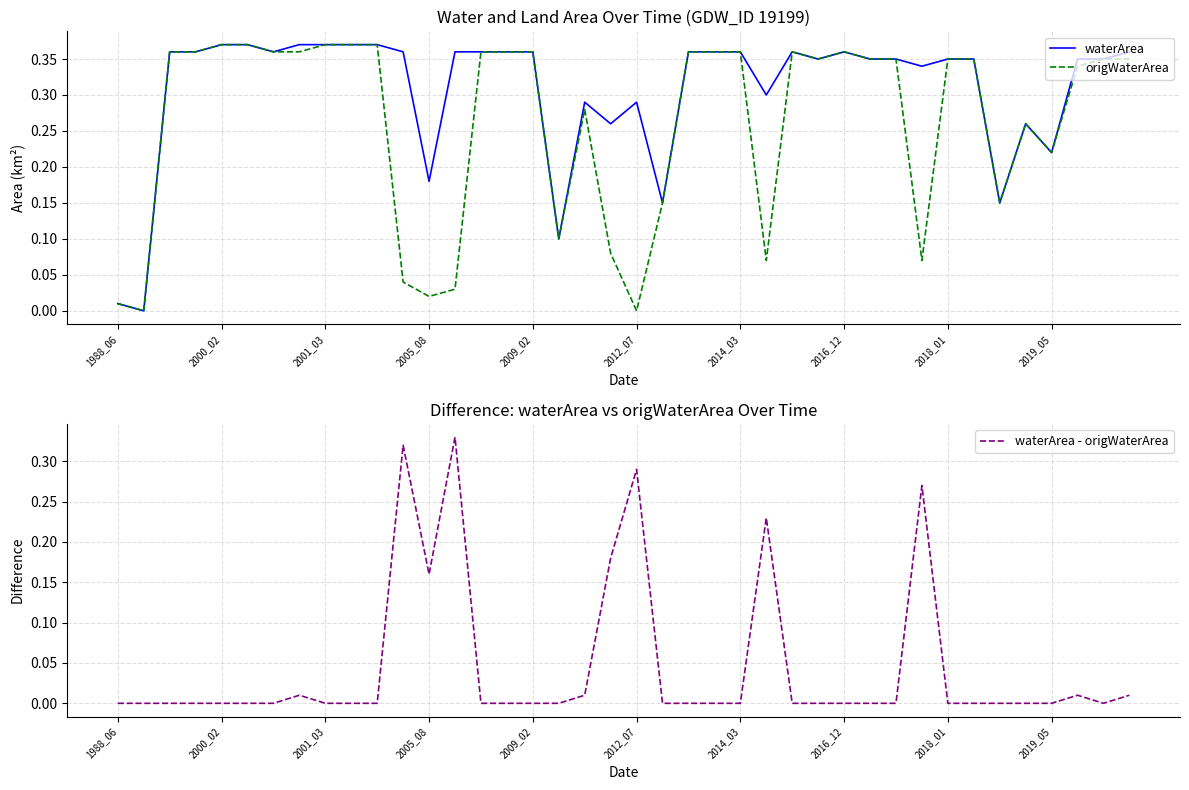

What is the difference between the maximum and minimum values in the origWaterArea series?

0.4